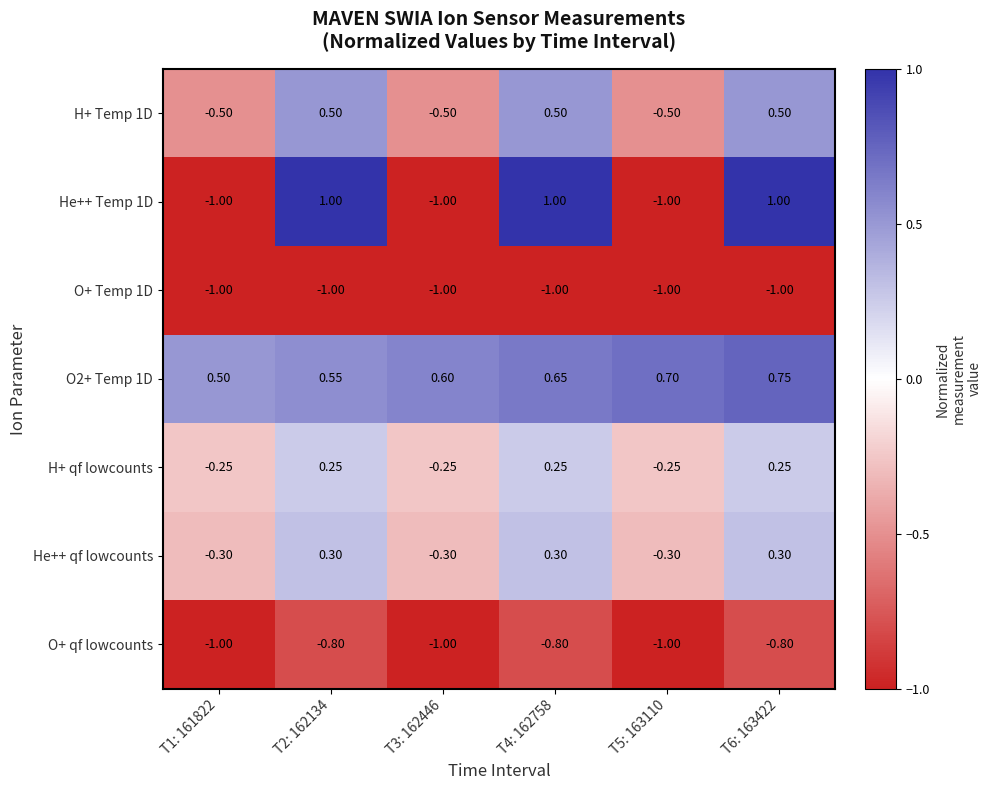

Is the value of O2+ Temp 1D at T2: 162134 greater than the value of He++ qf lowcounts at T6: 163422?

Yes